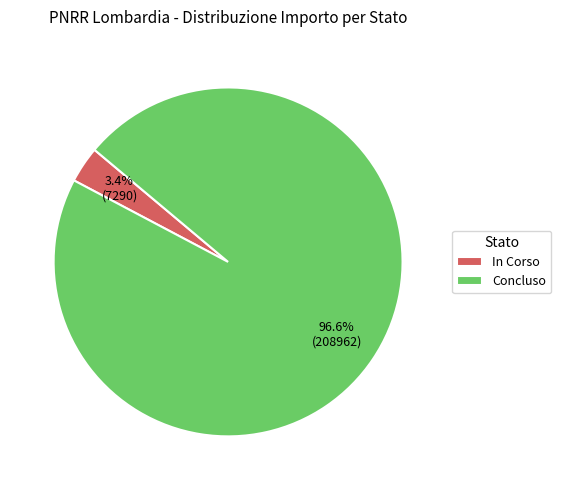

Which has a higher value, In Corso or Concluso?

Concluso